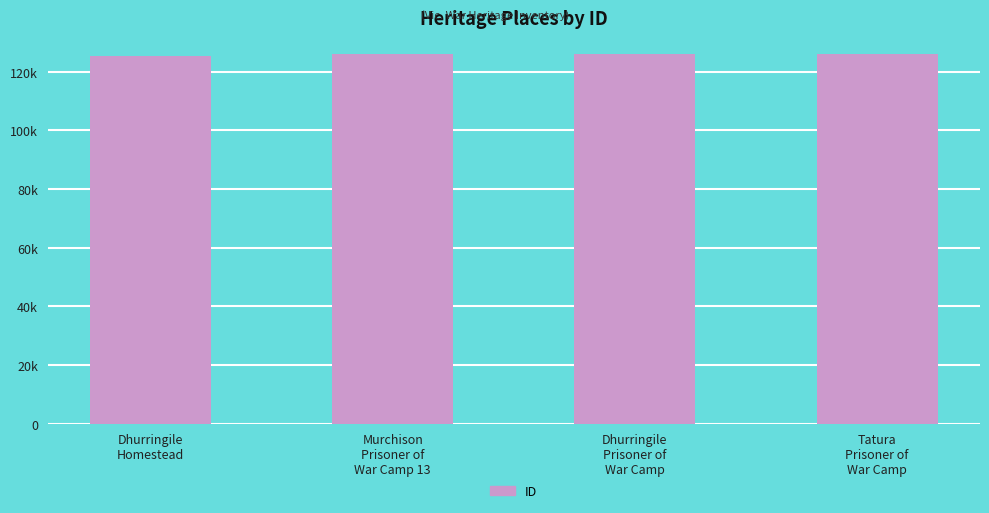

Are the bars horizontal?

No